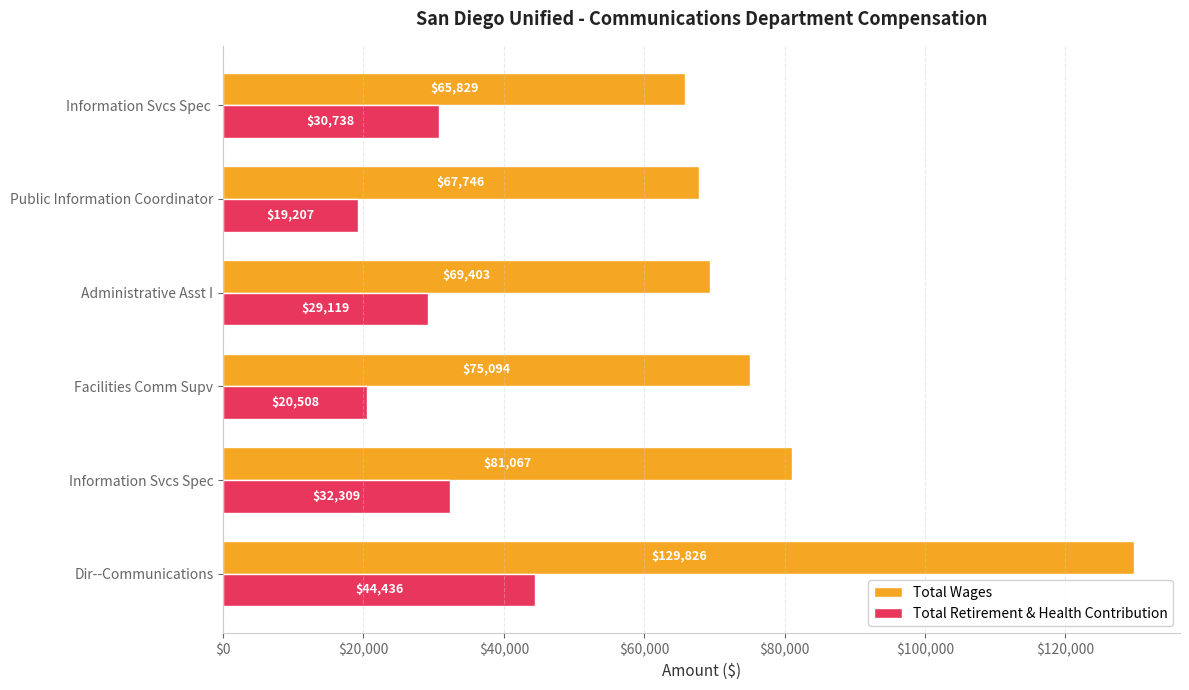

The Total Wages series shows 69403 at Administrative Asst I. True or false?

True